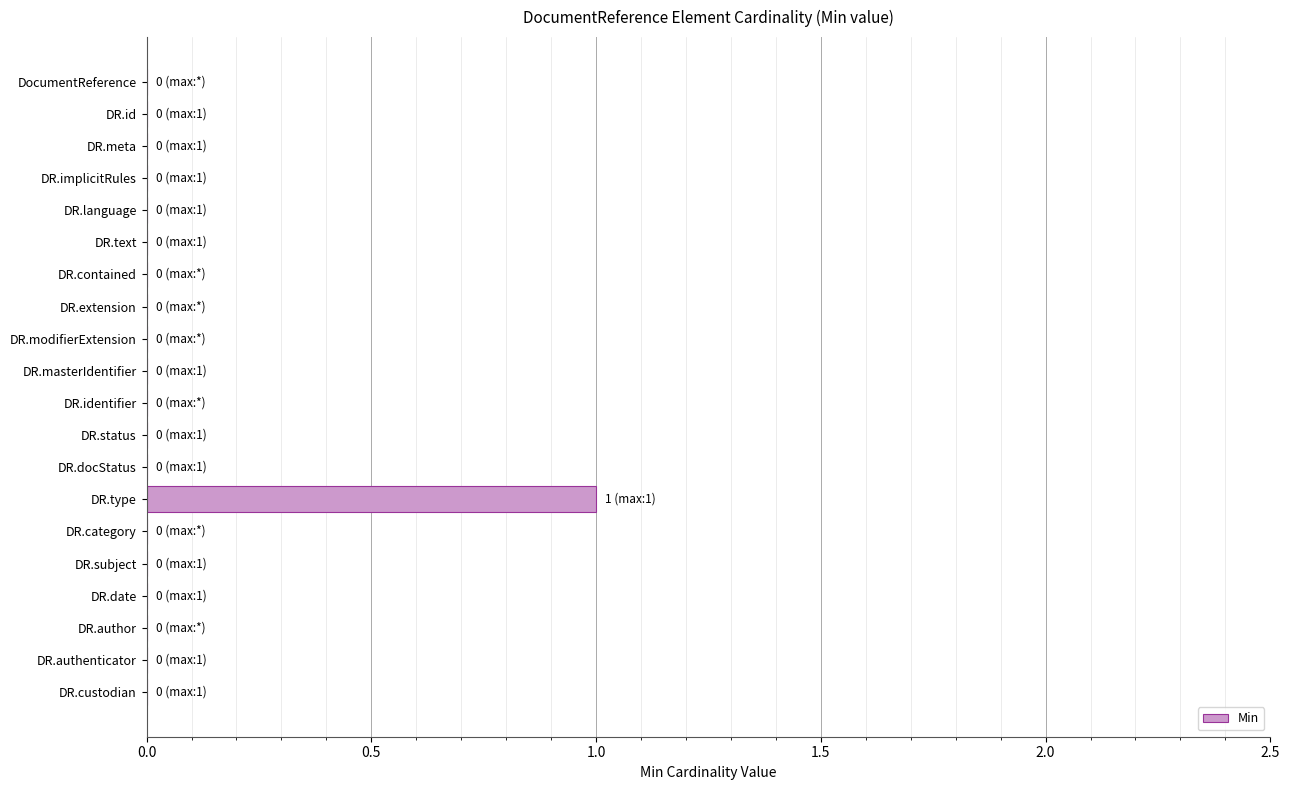

The chart shows a value of 0 at DR.identifier. True or false?

True